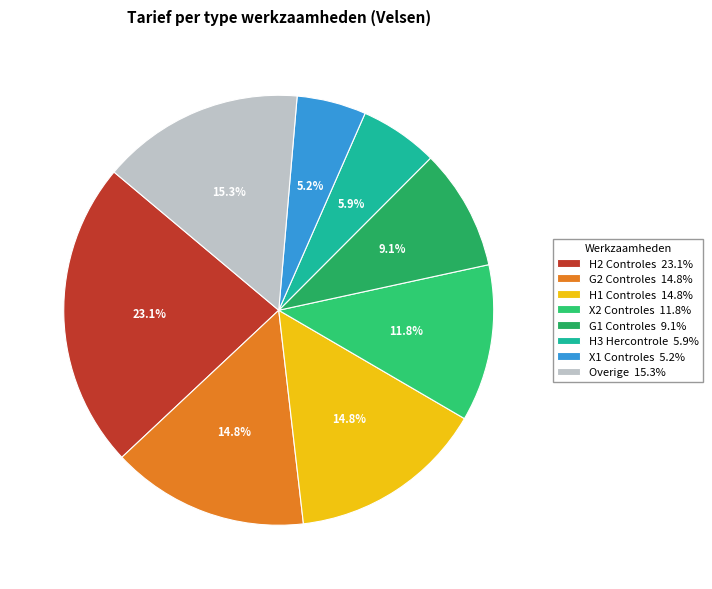

How many segments does this pie chart have?

8